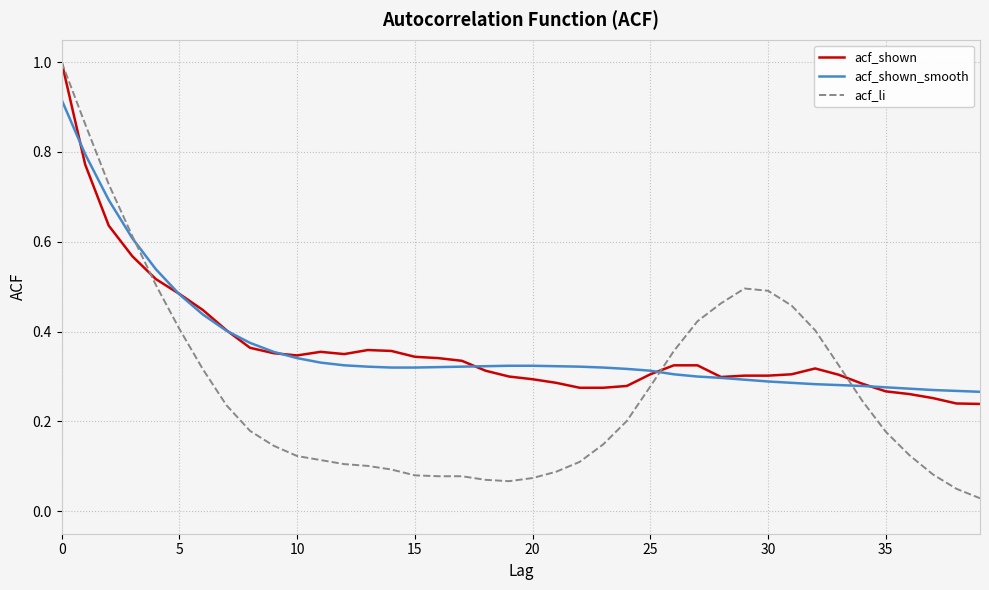

Which series has the largest range (max minus min)?

acf_li